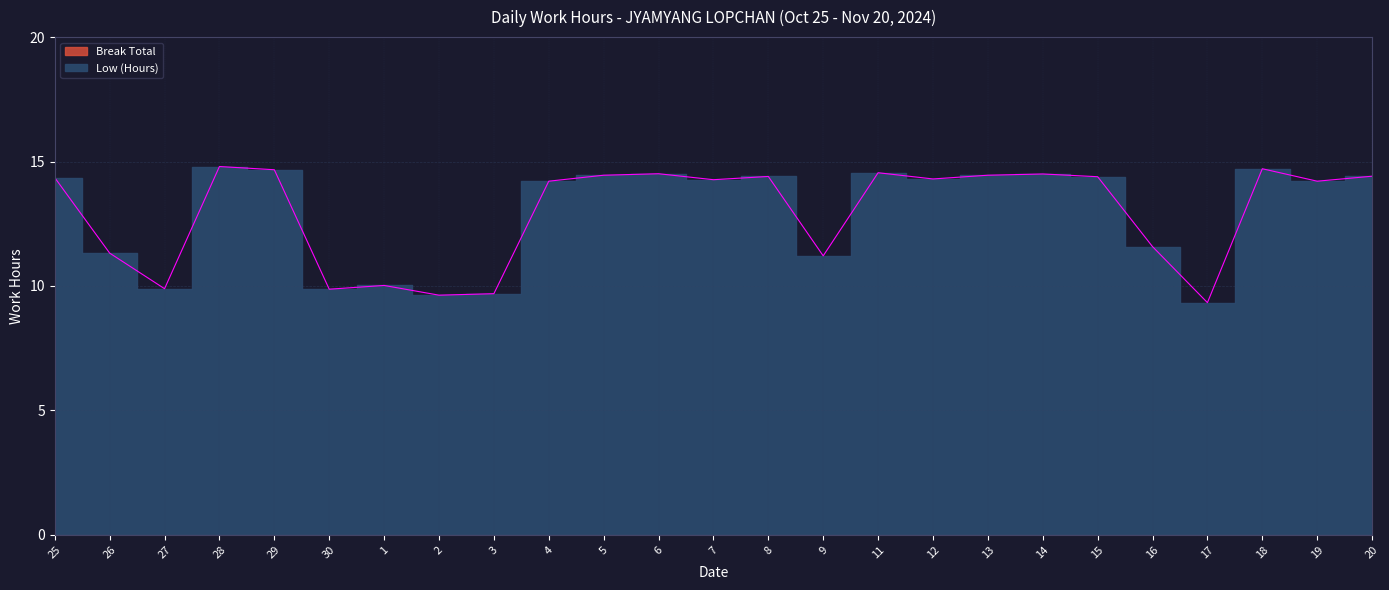

Reading right to left, transcribe all the data shown in this chart.

14.4	14.2	14.7	9.3	11.6	14.4	14.5	14.4	14.3	14.6	11.2	14.4	14.3	14.5	14.4	14.2	9.7	9.6	10.0	9.9	14.7	14.8	9.9	11.3	14.3